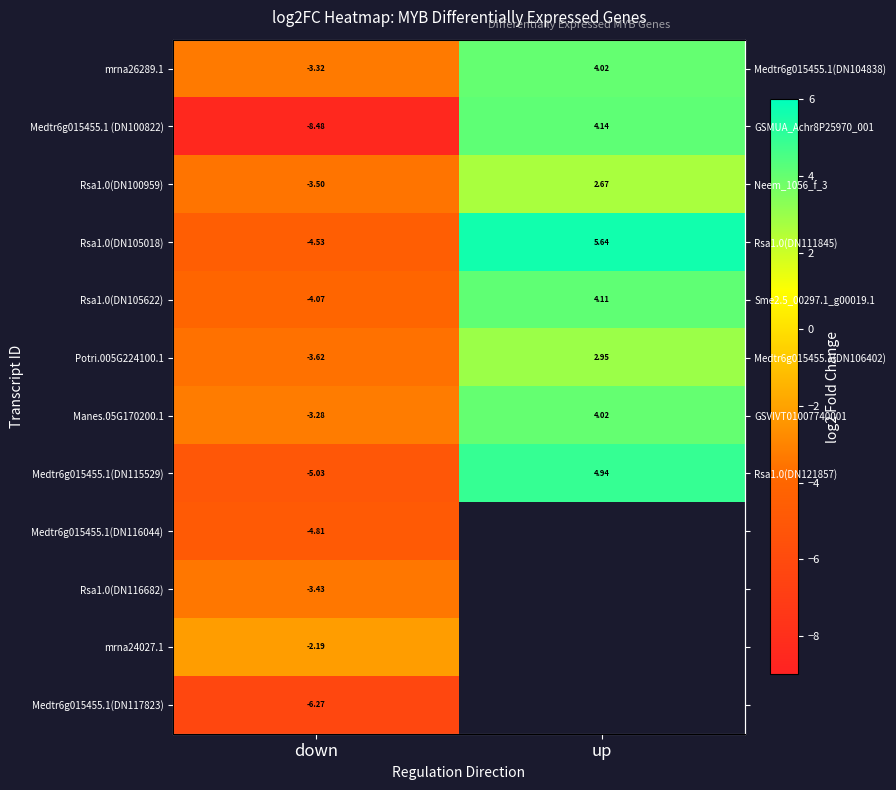

Which category has the highest value across all series?

up